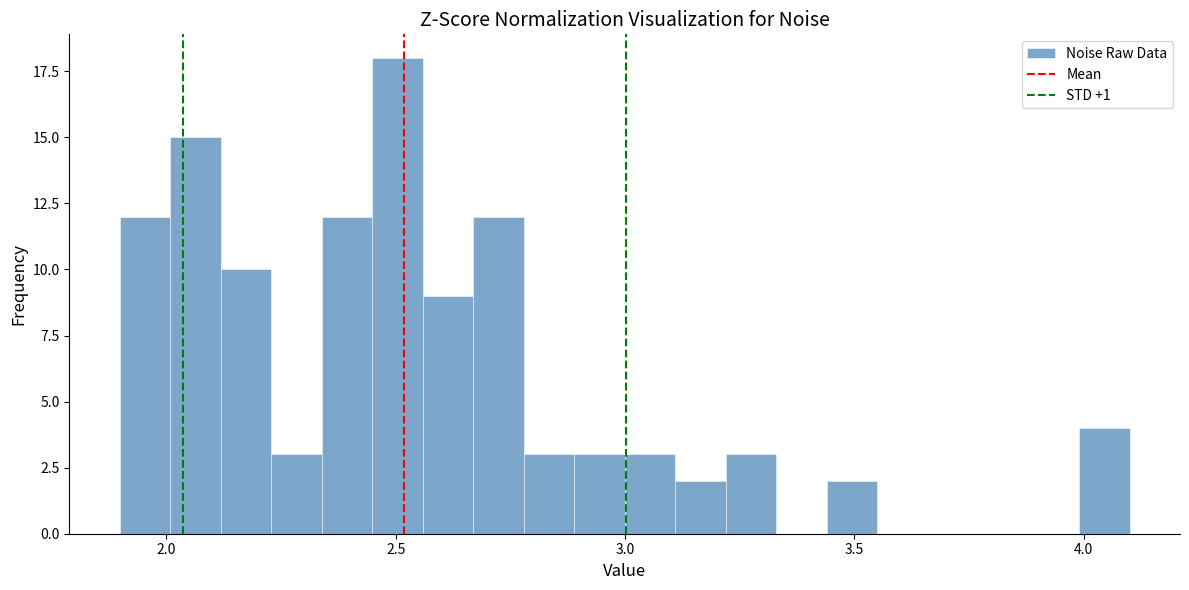

Read against the x-axis, roughly where is the centre of the tallest bar?

2.50